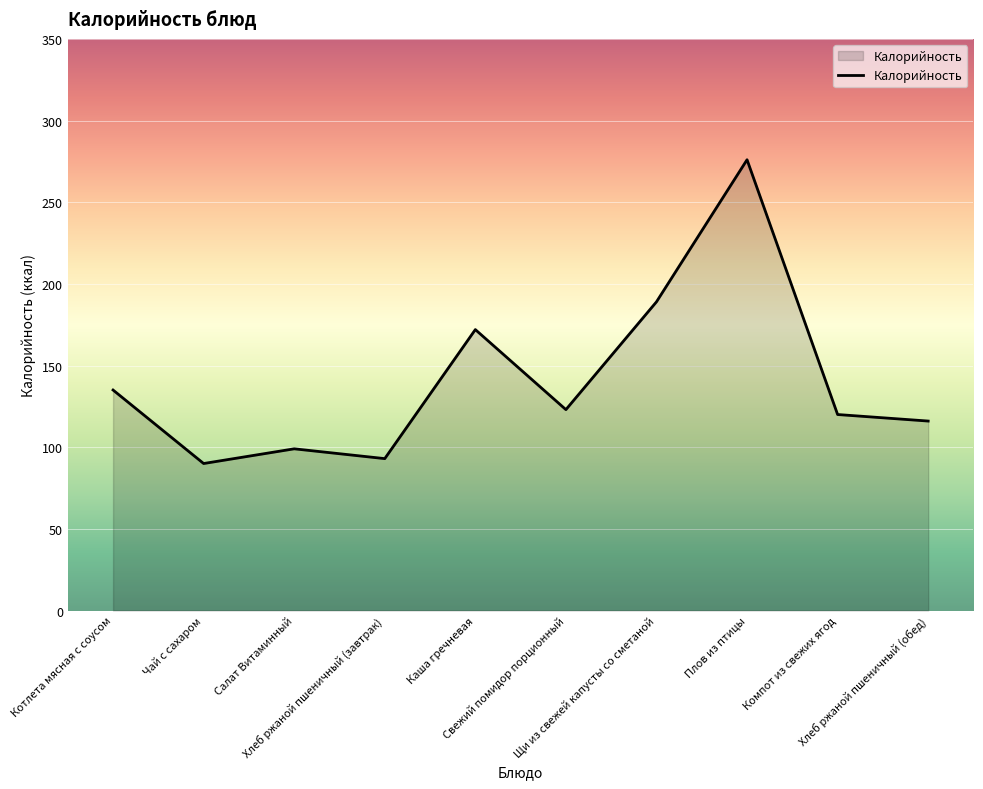

What is the greatest value displayed?

276